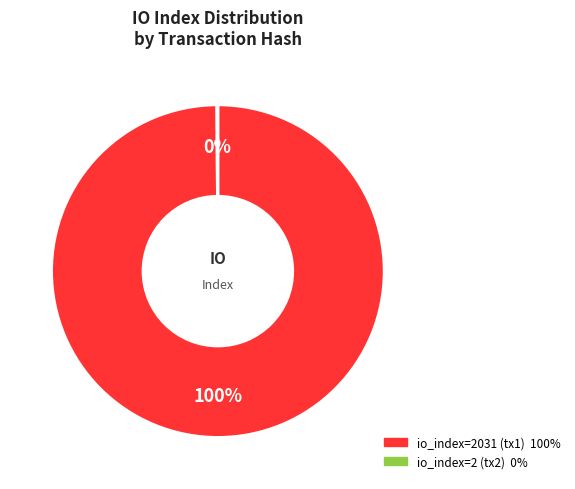

Is there any slice that represents more than half of the pie?

Yes